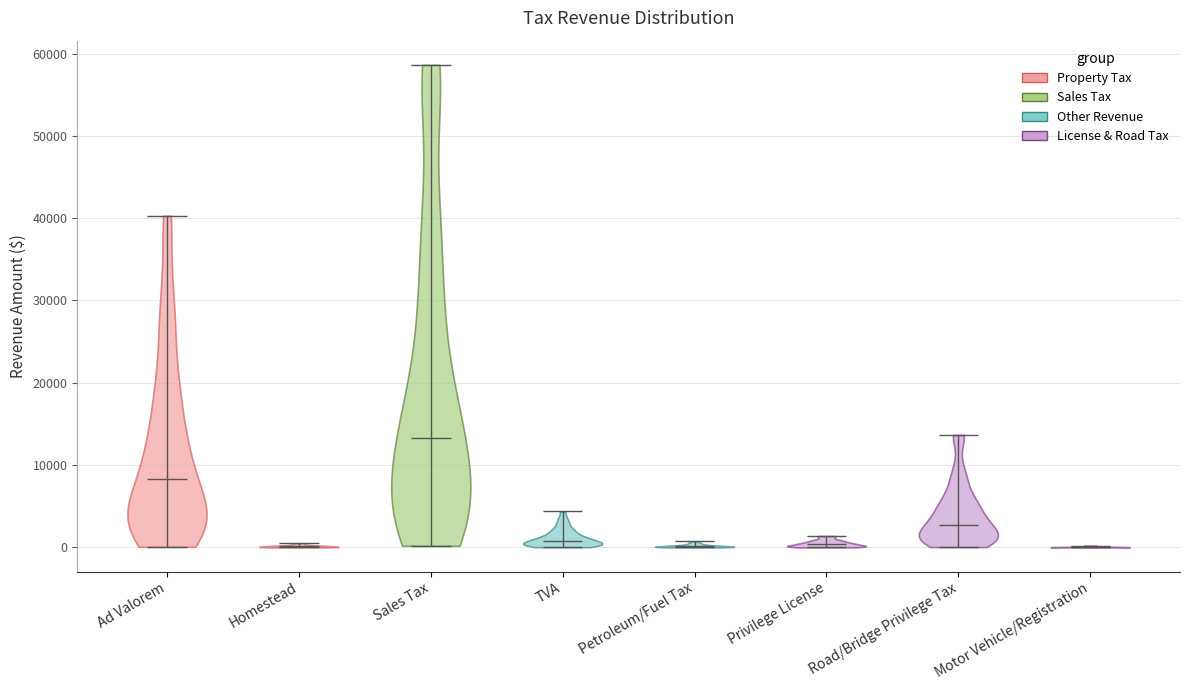

Reading left to right, read every violin against the y-axis: where its median line is, and the lowest and highest points it reaches. The values are not printed on the chart, so give them approximately, as read against the axis.

Ad Valorem: median line 8000, lowest point 0, highest point 40000
Homestead: median line 0, lowest point 0, highest point 1000
Sales Tax: median line 13000, lowest point 0, highest point 59000
TVA: median line 1000, lowest point 0, highest point 4000
Petroleum/Fuel Tax: median line 0, lowest point 0, highest point 1000
Privilege License: median line 0, lowest point 0, highest point 1000
Road/Bridge Privilege Tax: median line 3000, lowest point 0, highest point 14000
Motor Vehicle/Registration: median line 0, lowest point 0, highest point 0